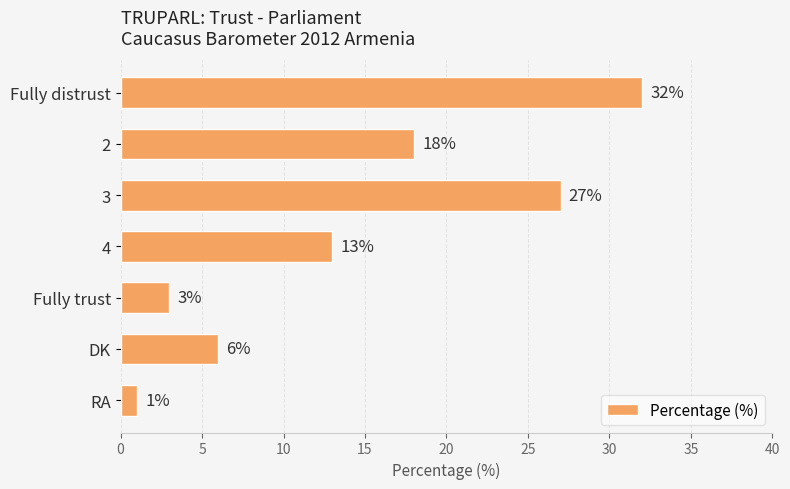

The value at 3 is 44. True or false?

False